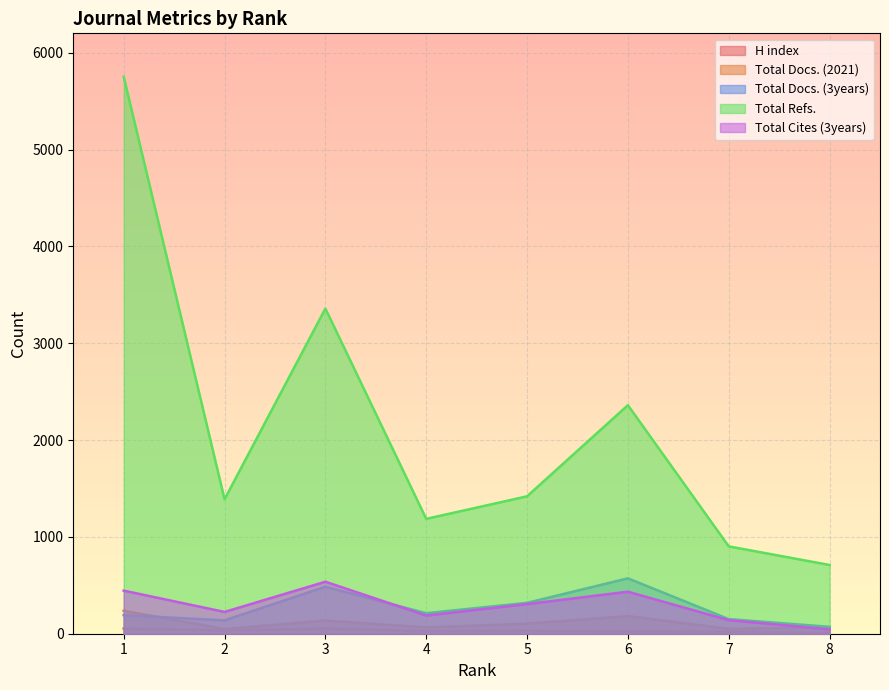

What are all the series names shown in the legend?

H index, Total Docs. (2021), Total Docs. (3years), Total Refs., Total Cites (3years)